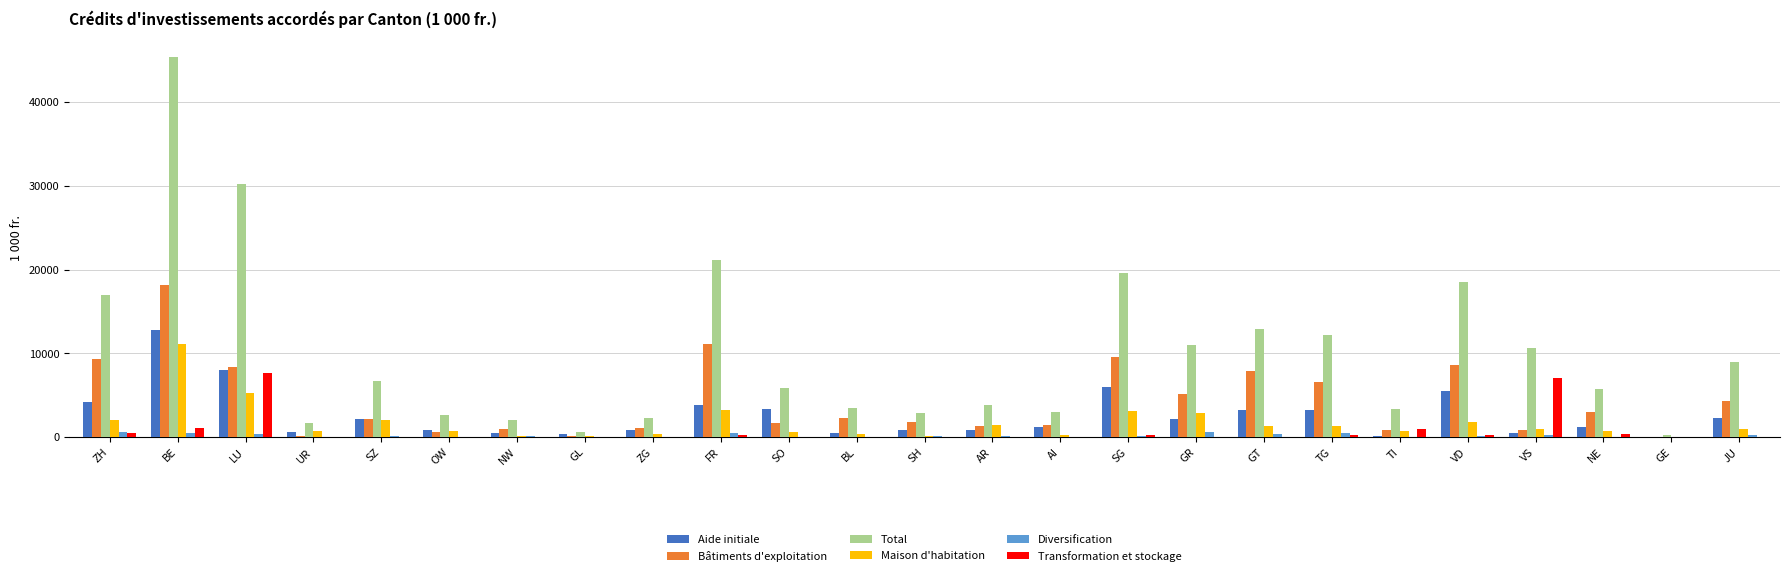

What is the sum of the Maison d'habitation values at JU and NE?

1720.0